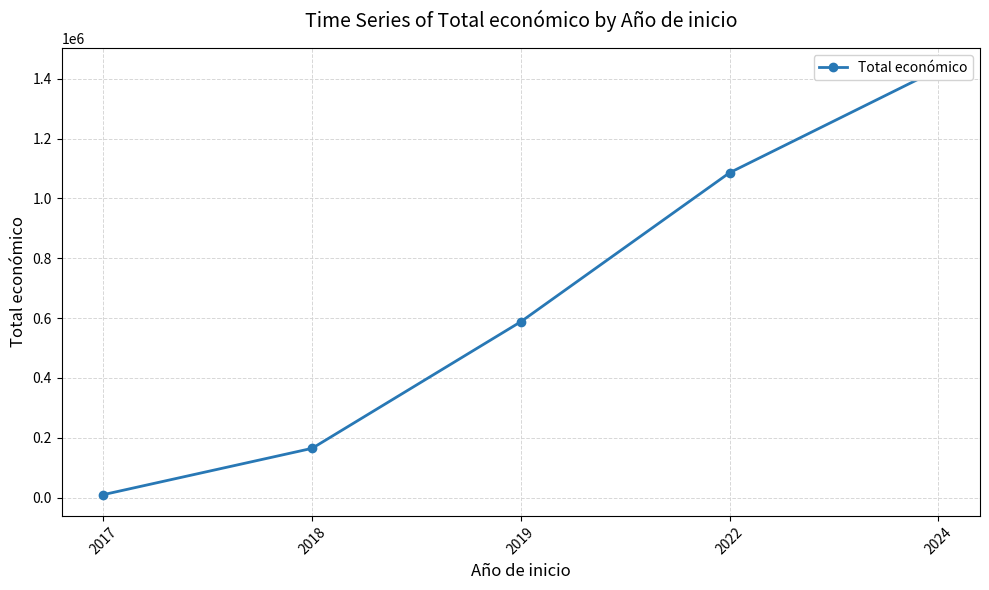

Is it true that the value at 2017 is 9832?

True